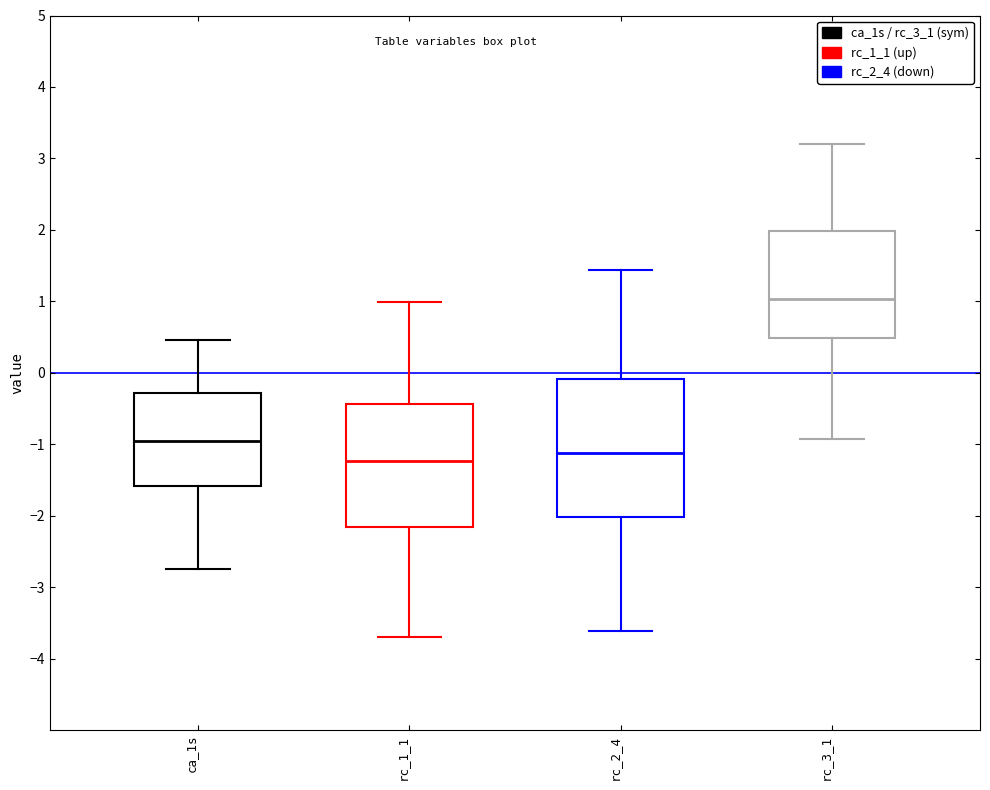

Reading left to right, transcribe this box plot: for each box, give where its median line is, the range the box spans, and where its two whiskers end, as read against the y-axis. The values are not printed on the chart, so give them approximately, as read against the axis.

ca_1s: median -1.0, box -1.6 to -0.3, whiskers -2.7 to 0.5
rc_1_1: median -1.2, box -2.2 to -0.4, whiskers -3.7 to 1.0
rc_2_4: median -1.1, box -2.0 to -0.1, whiskers -3.6 to 1.4
rc_3_1: median 1.0, box 0.5 to 2.0, whiskers -0.9 to 3.2